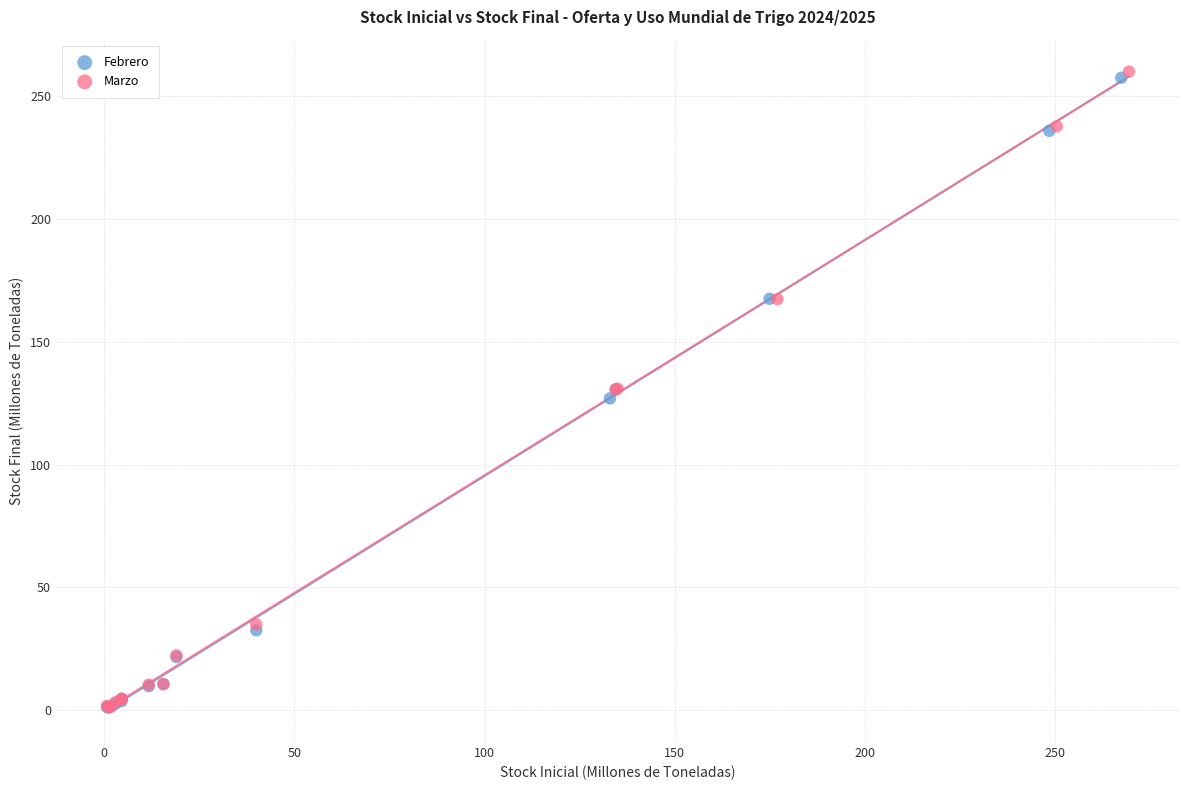

Which series has the widest spread of Y values?

Marzo